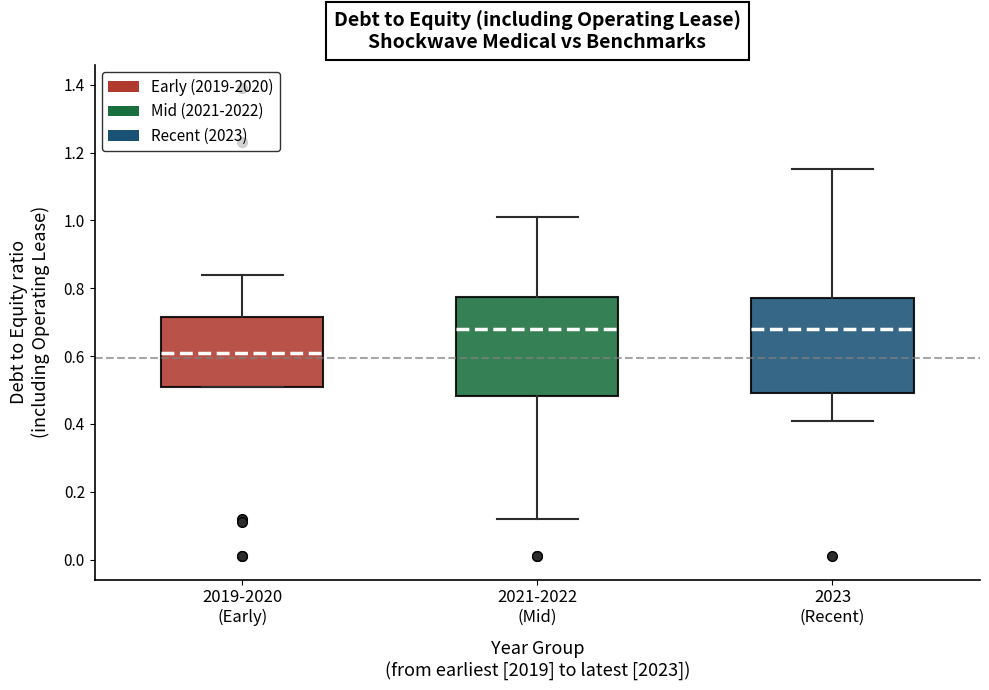

Reading left to right, transcribe this box plot: for each box, give where its median line is, the range the box spans, and where its two whiskers end, as read against the y-axis. The values are not printed on the chart, so give them approximately, as read against the axis.

2019-2020 (Early): median 0.62, box 0.52 to 0.72, whiskers 0.52 to 0.84
2021-2022 (Mid): median 0.68, box 0.48 to 0.78, whiskers 0.12 to 1.02
2023 (Recent): median 0.68, box 0.50 to 0.78, whiskers 0.42 to 1.16